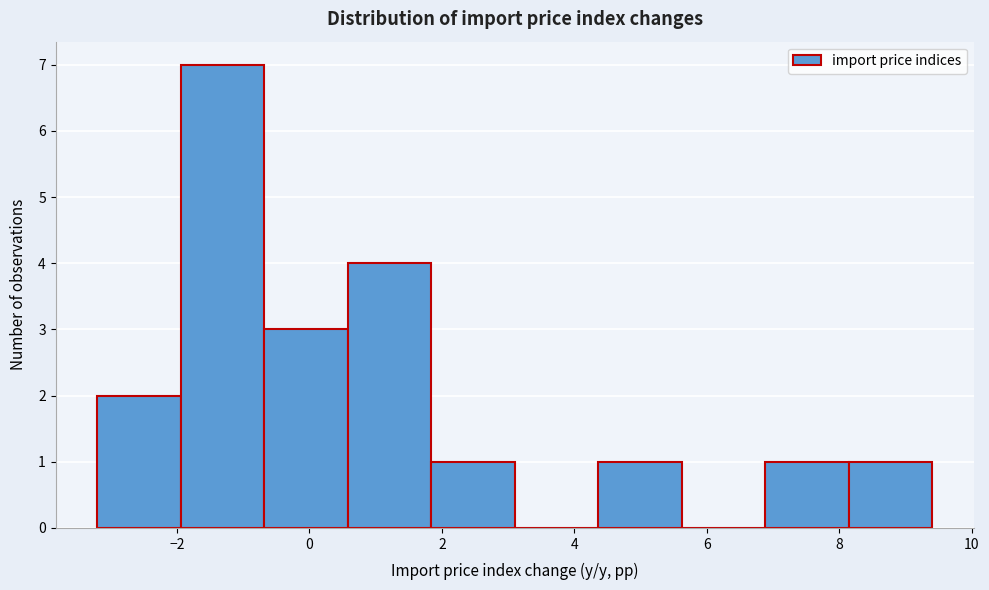

Reading left to right, transcribe this chart: for each bar, give the range it covers on the x-axis and its height. Neither the bar edges nor the heights are printed on the chart, so give them approximately, as read against the axes.

-3.20 to -1.94: 2
-1.94 to -0.68: 7
-0.68 to 0.58: 3
0.58 to 1.84: 4
1.84 to 3.10: 1
3.10 to 4.36: 0
4.36 to 5.62: 1
5.62 to 6.88: 0
6.88 to 8.14: 1
8.14 to 9.40: 1